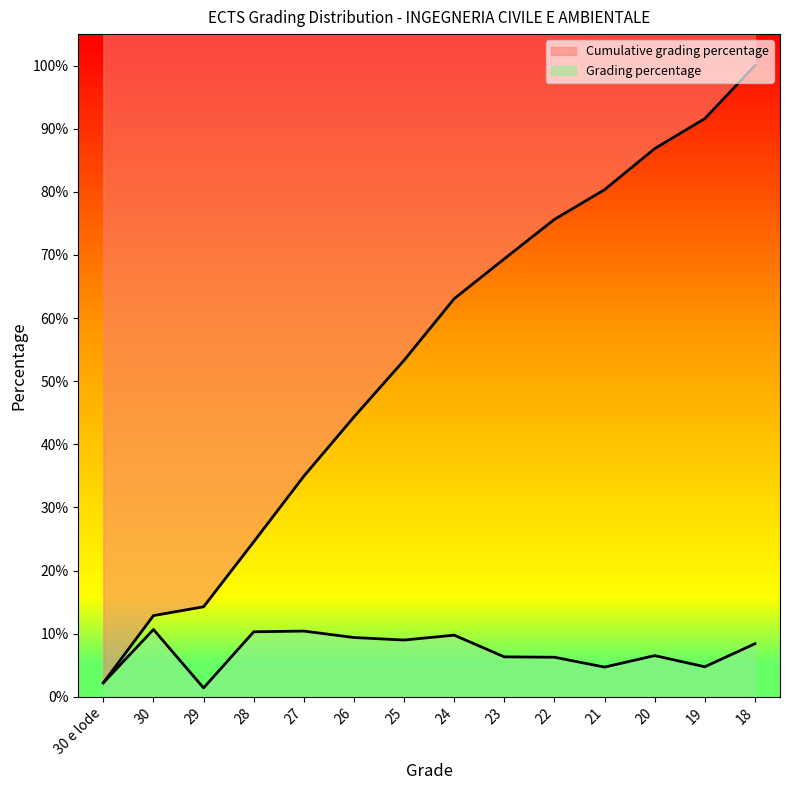

Reading left to right, what are all the values shown in this chart?

Grading percentage: 30 e lode=0.0	30=0.1	29=0.0	28=0.1	27=0.1	26=0.1	25=0.1	24=0.1	23=0.1	22=0.1	21=0.0	20=0.1	19=0.0	18=0.1
Cumulative grading percentage: 30 e lode=0.0	30=0.1	29=0.1	28=0.2	27=0.3	26=0.4	25=0.5	24=0.6	23=0.7	22=0.8	21=0.8	20=0.9	19=0.9	18=1.0